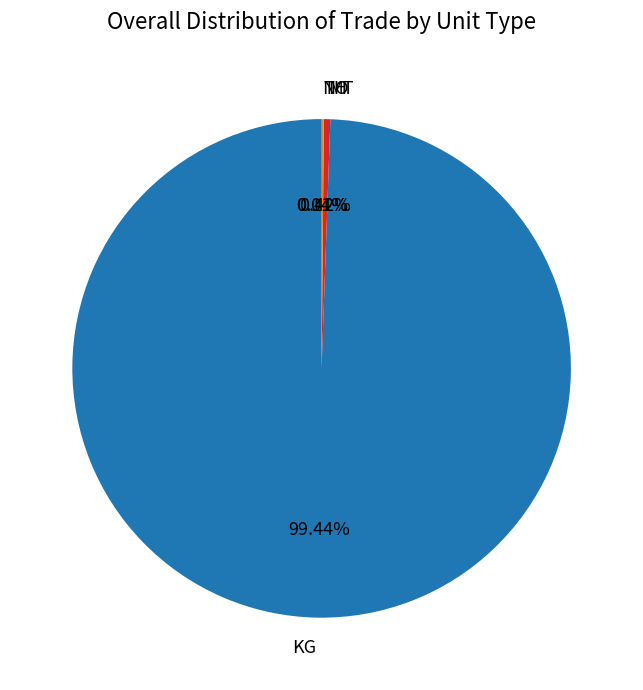

Which slice is the largest?

KG